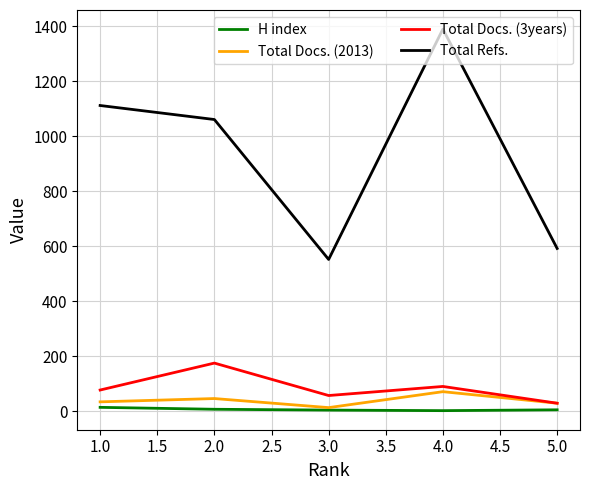

Which series has the largest total across all categories?

Total Refs.